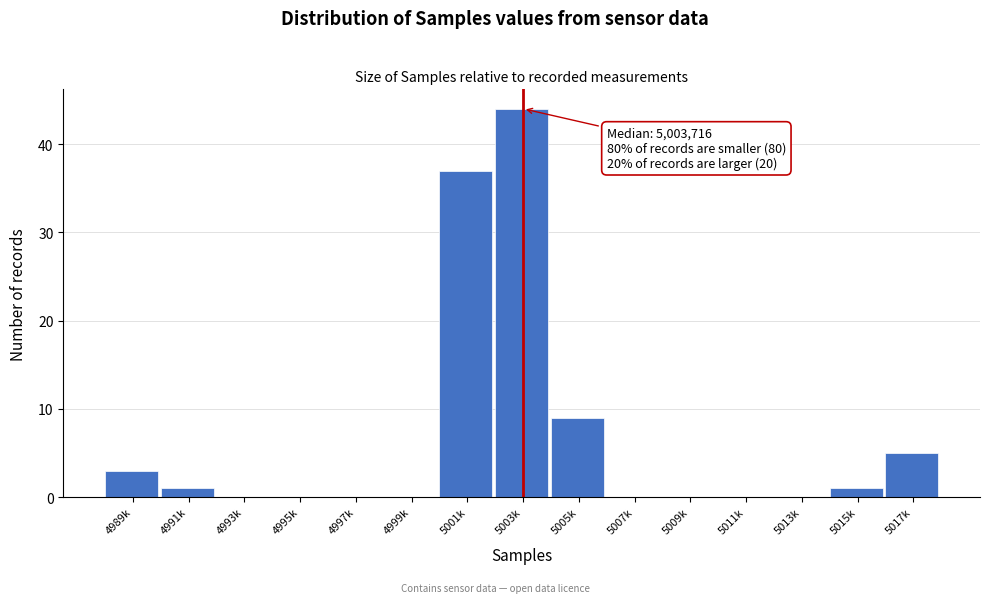

Reading left to right, what are all the values shown in this chart?

4989k=3	4991k=1	4993k=0	4995k=0	4997k=0	4999k=0	5001k=37	5003k=44	5005k=9	5007k=0	5009k=0	5011k=0	5013k=0	5015k=1	5017k=5